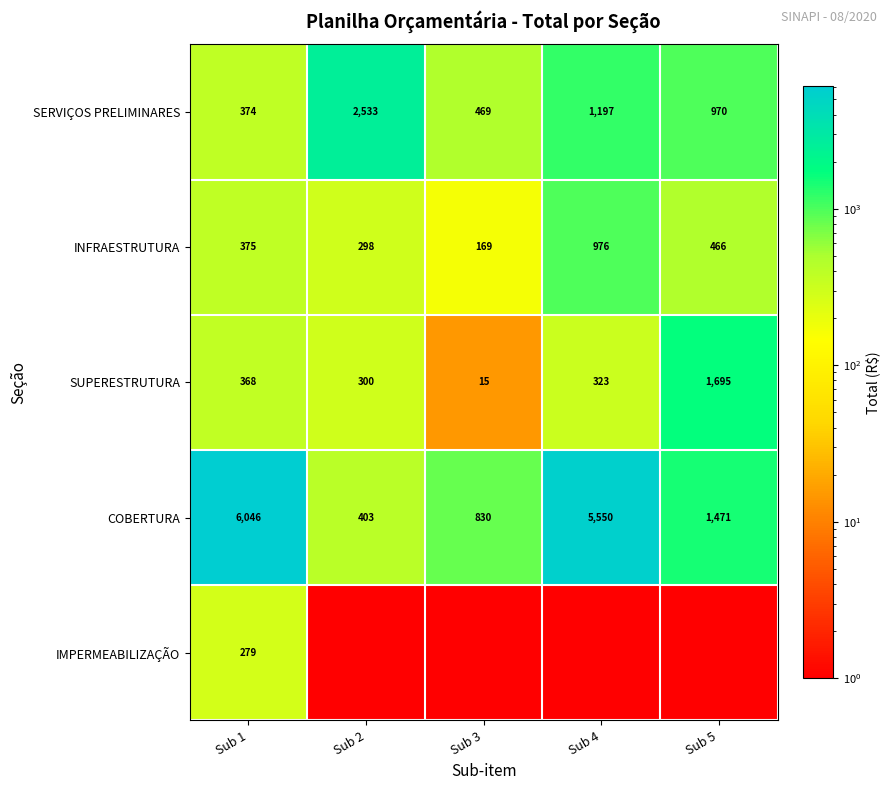

Is the value of SERVIÇOS PRELIMINARES at Sub 2 greater than the value of INFRAESTRUTURA at Sub 4?

Yes